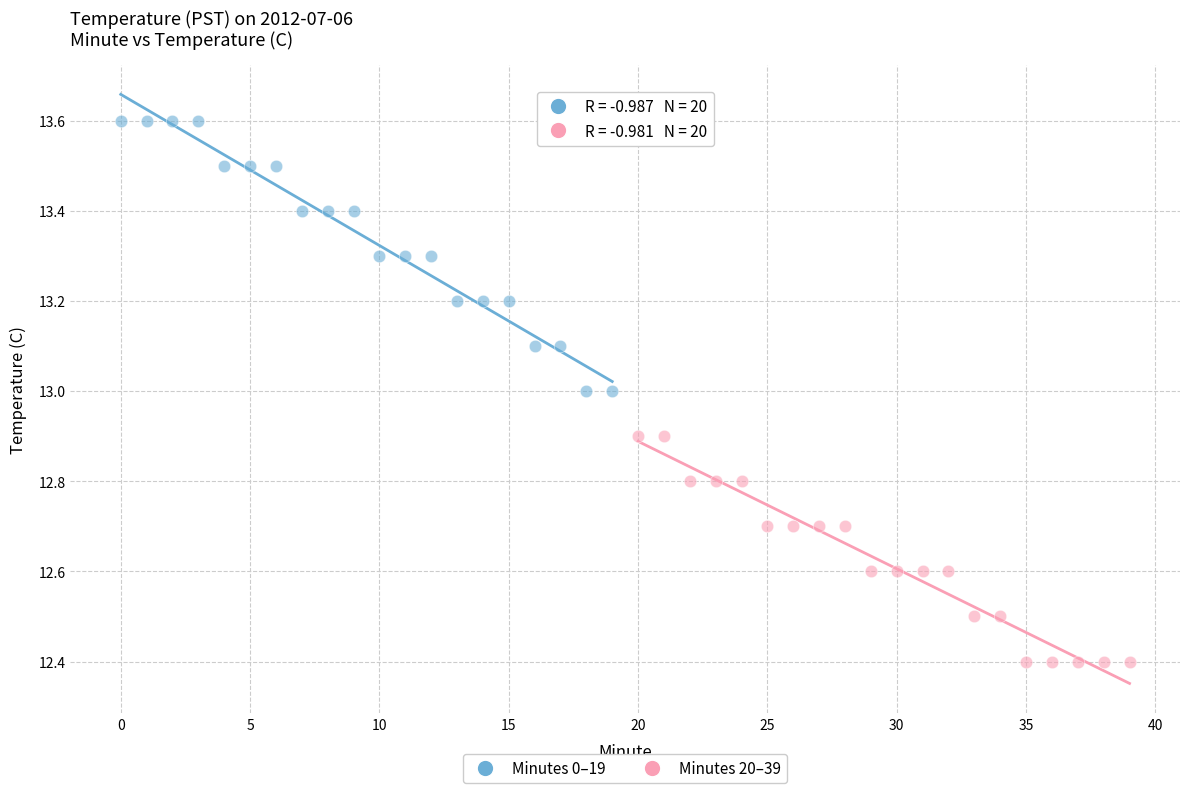

Which series reaches the maximum Y coordinate?

Minutes 0–19